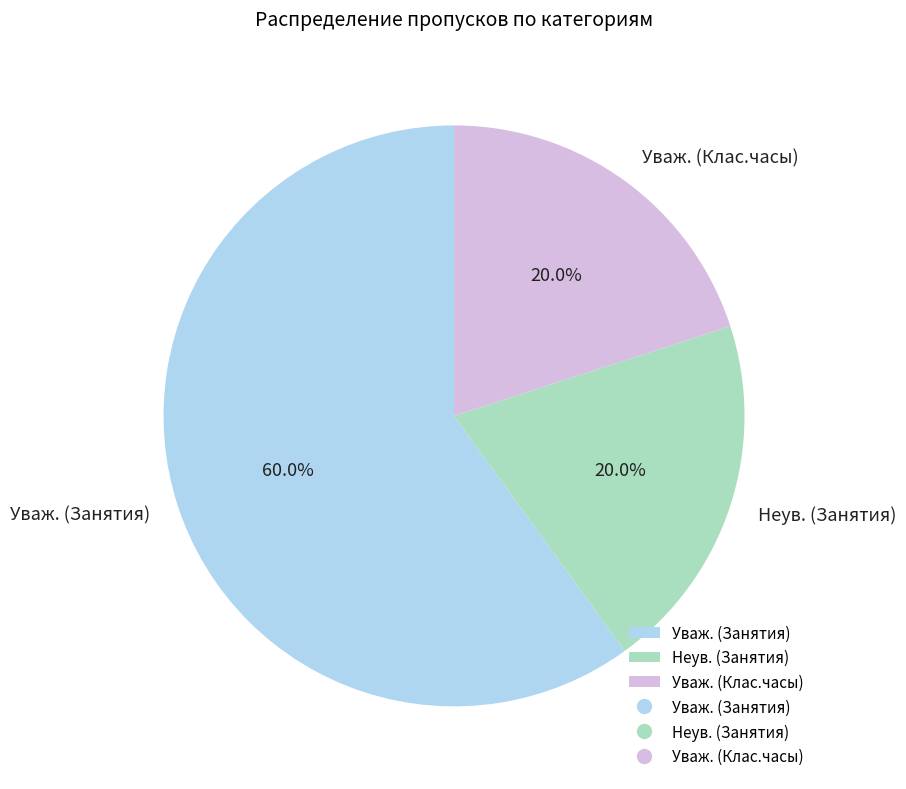

The Уваж. (Клас.часы) slice represents 20% of the pie. True or false?

True